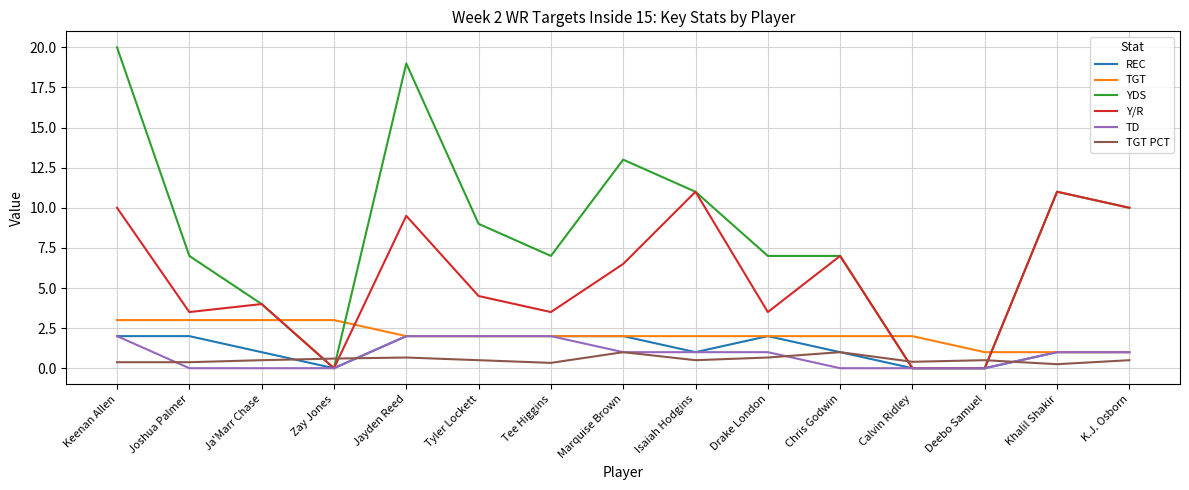

What is the maximum value for TGT?

3.0